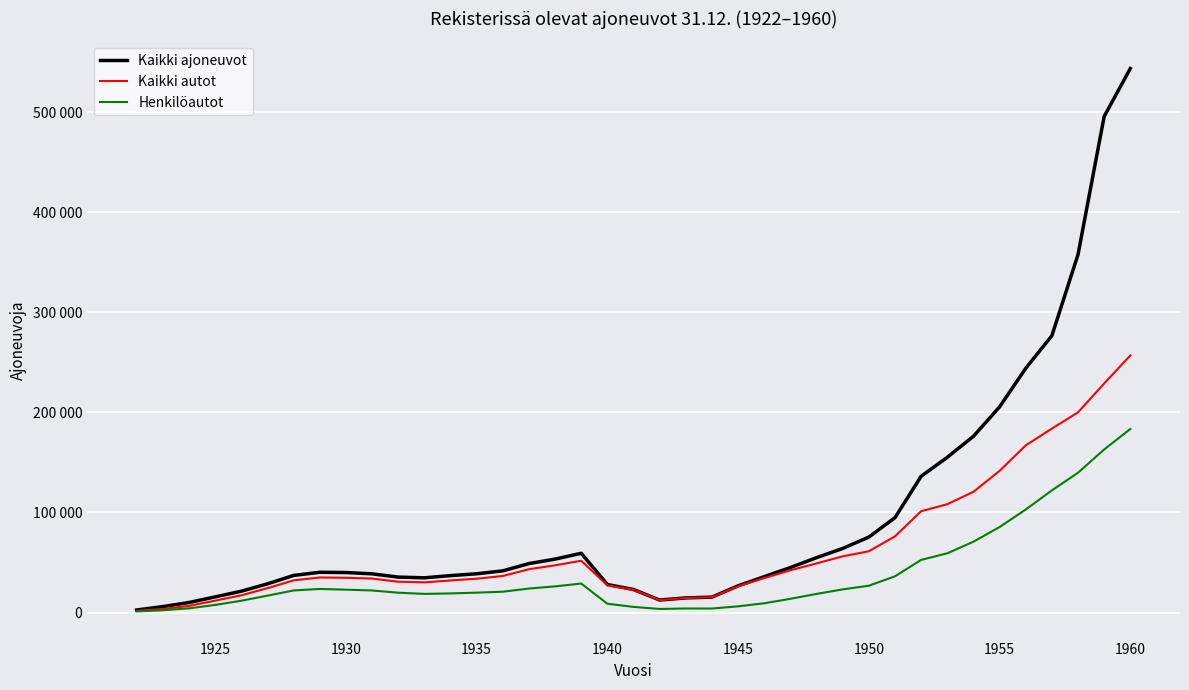

What are all the series names shown in the legend?

Kaikki ajoneuvot, Kaikki autot, Henkilöautot